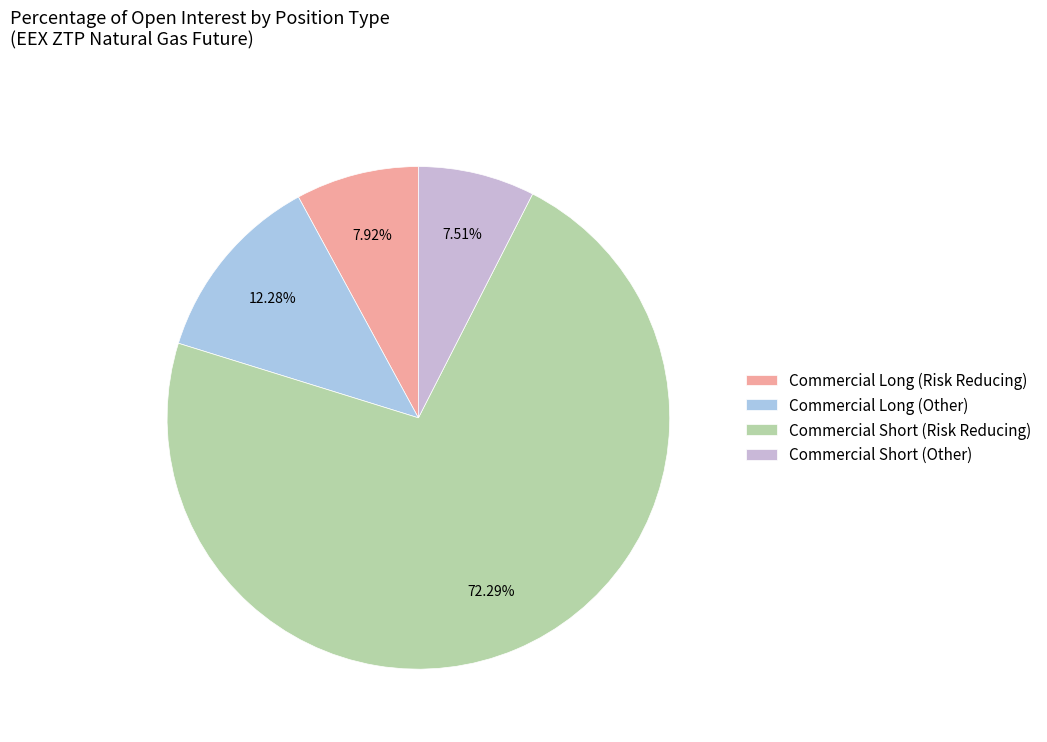

To the nearest percent, what portion does Commercial Long (Other) represent?

12%